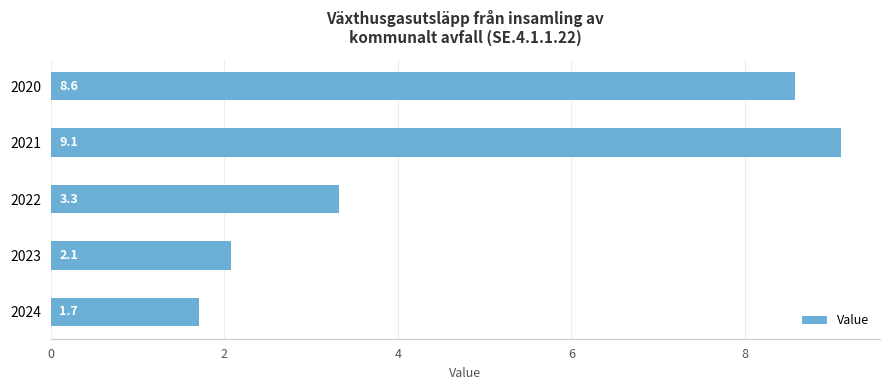

What is the change in value from 2021 to 2024?

-7.4